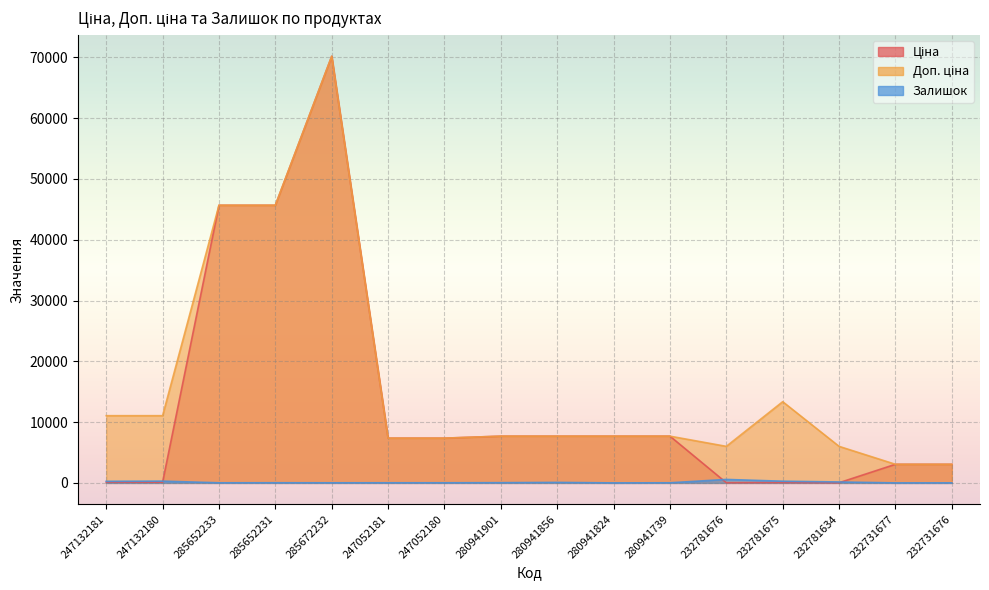

At which category does Ціна reach its first local peak?

285672232